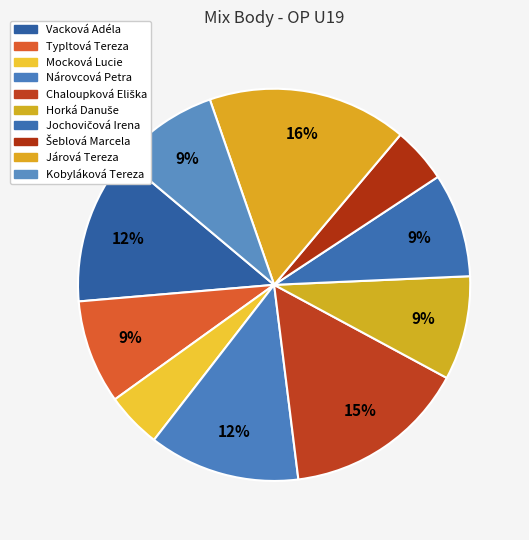

How much of the chart is everything except Jochovičová Irena?

91.4%